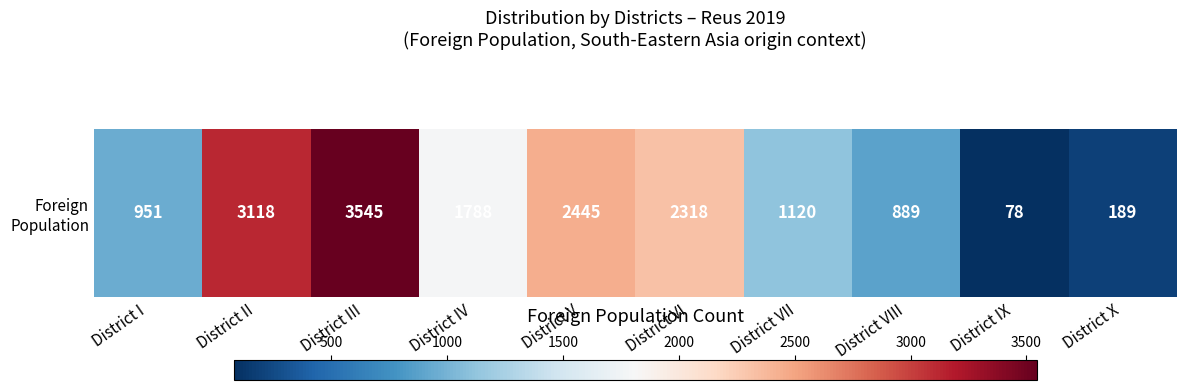

The value at District X is 189. True or false?

True